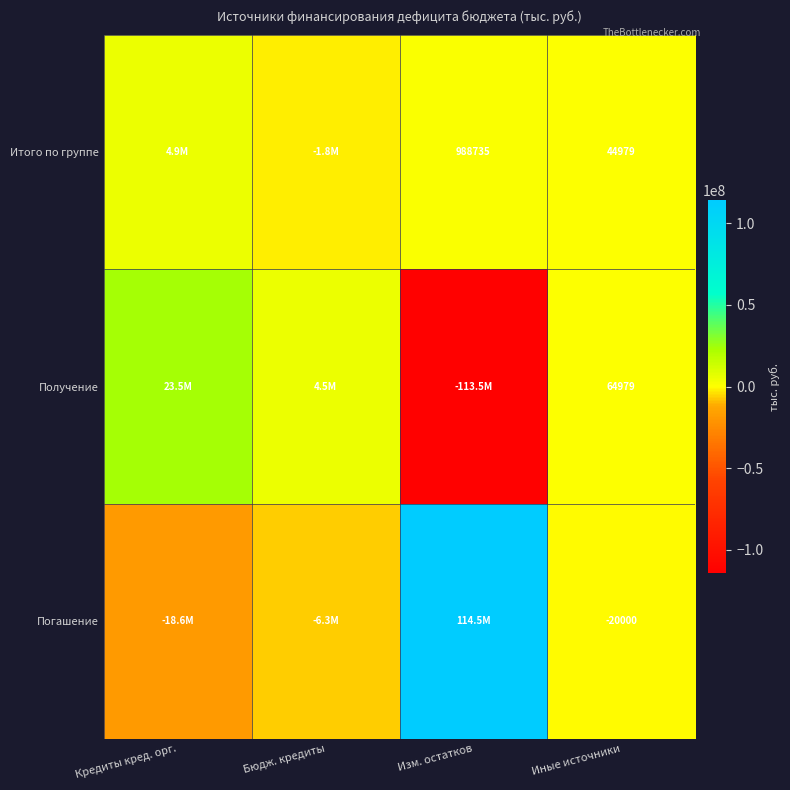

Is it true that Итого по группе equals 44979.0 at Иные источники?

True